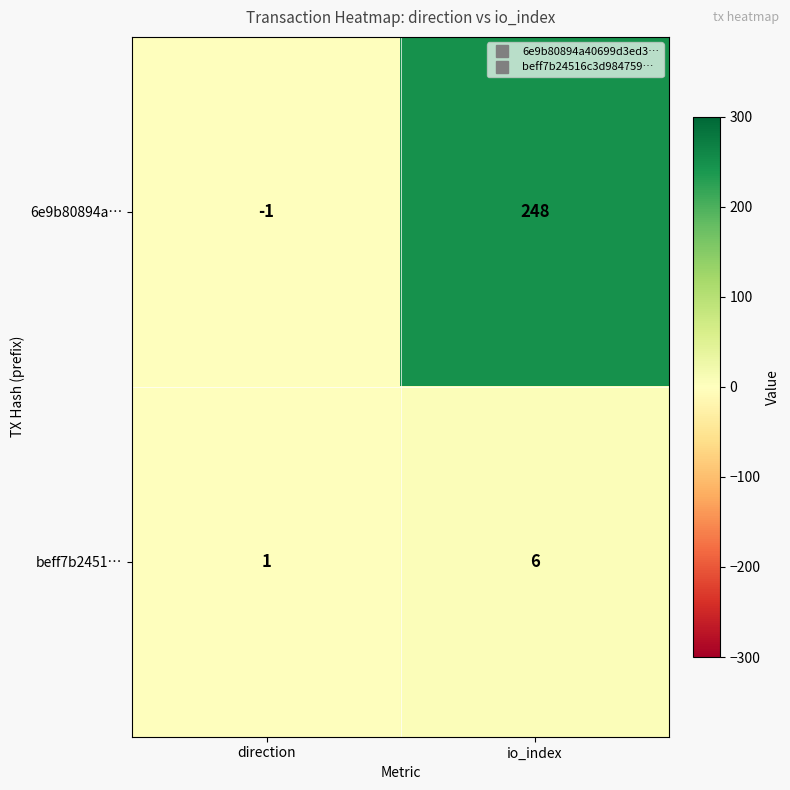

Reading right to left, extract all data points from this chart.

6e9b80894a…: io_index=248	direction=-1
beff7b2451…: io_index=6	direction=1